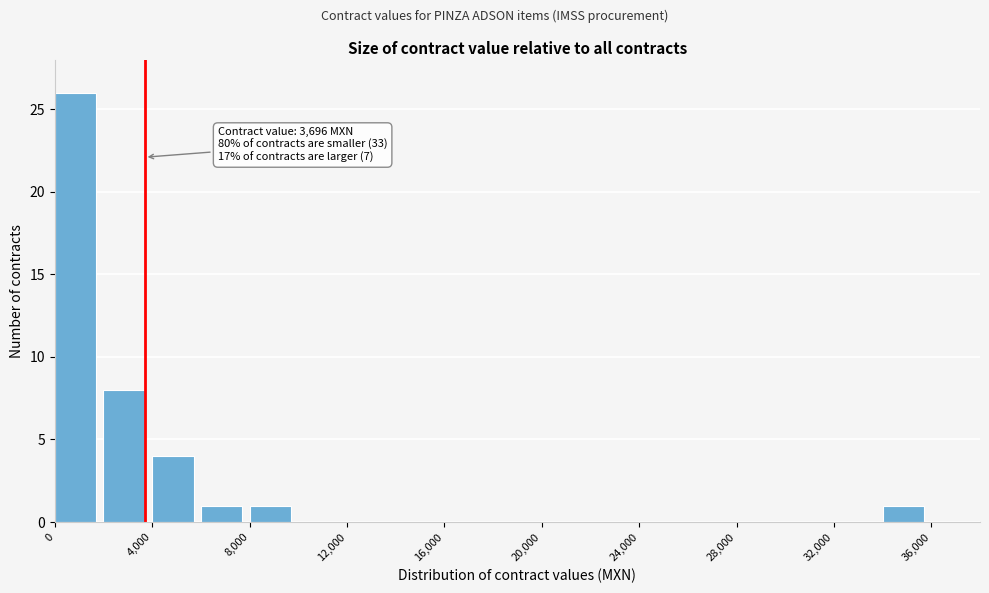

Over which range of the x-axis is the bar tallest?

0 to 2000